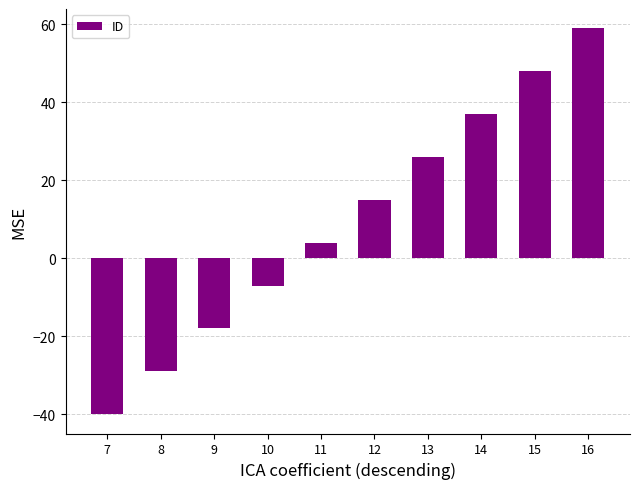

List the labels in order of value, smallest first.

7, 8, 9, 10, 11, 12, 13, 14, 15, 16